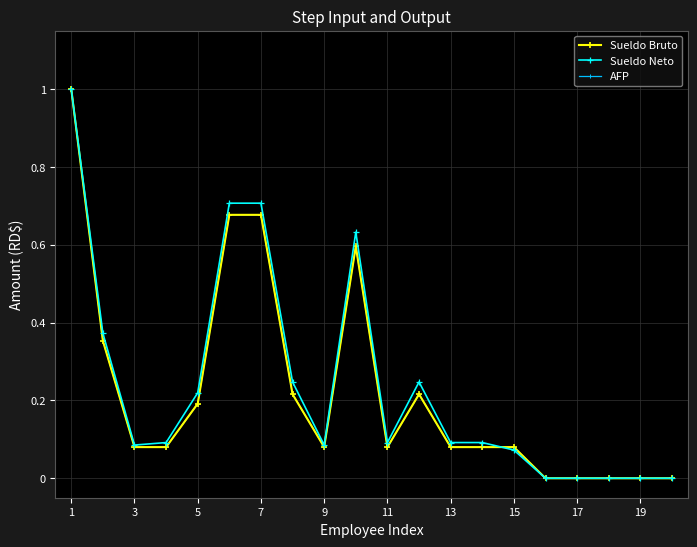

Is this an area chart (filled region under the line)?

No